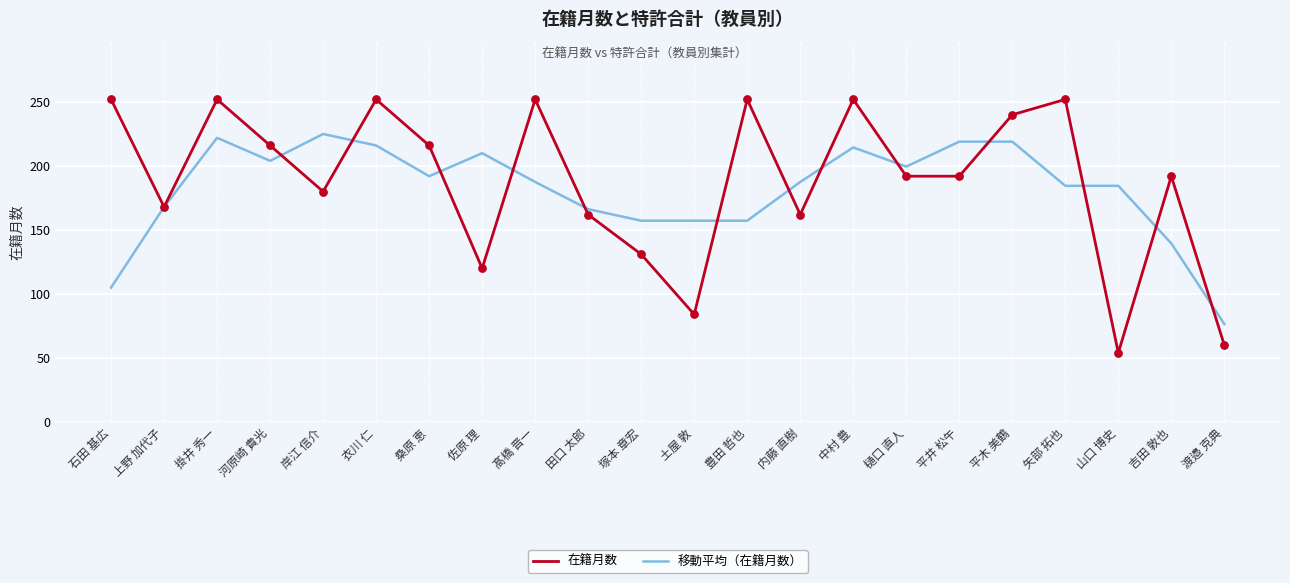

Which series has the largest range (max minus min)?

在籍月数